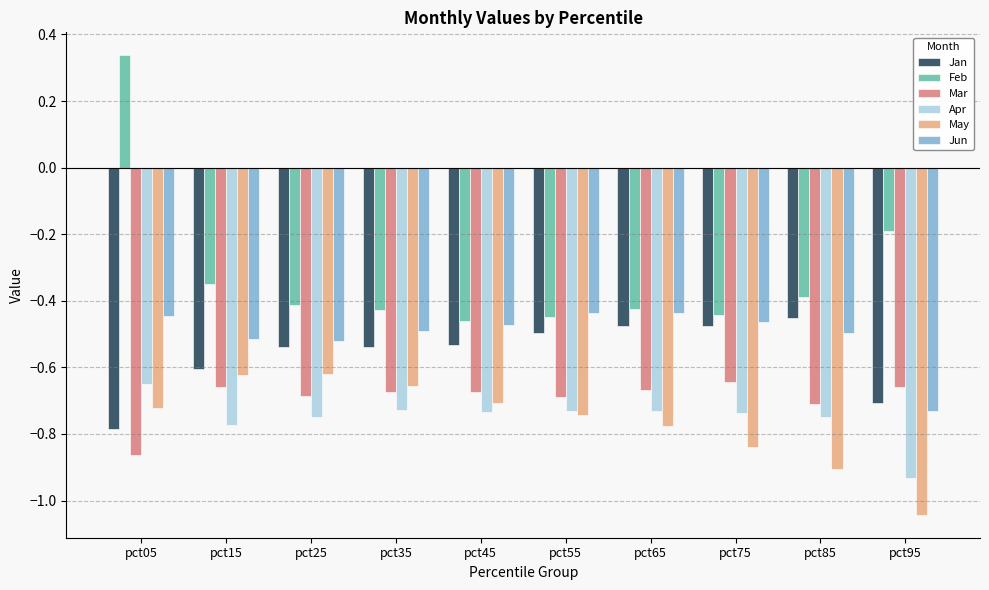

The Jun series shows -0.4 at pct05. True or false?

True